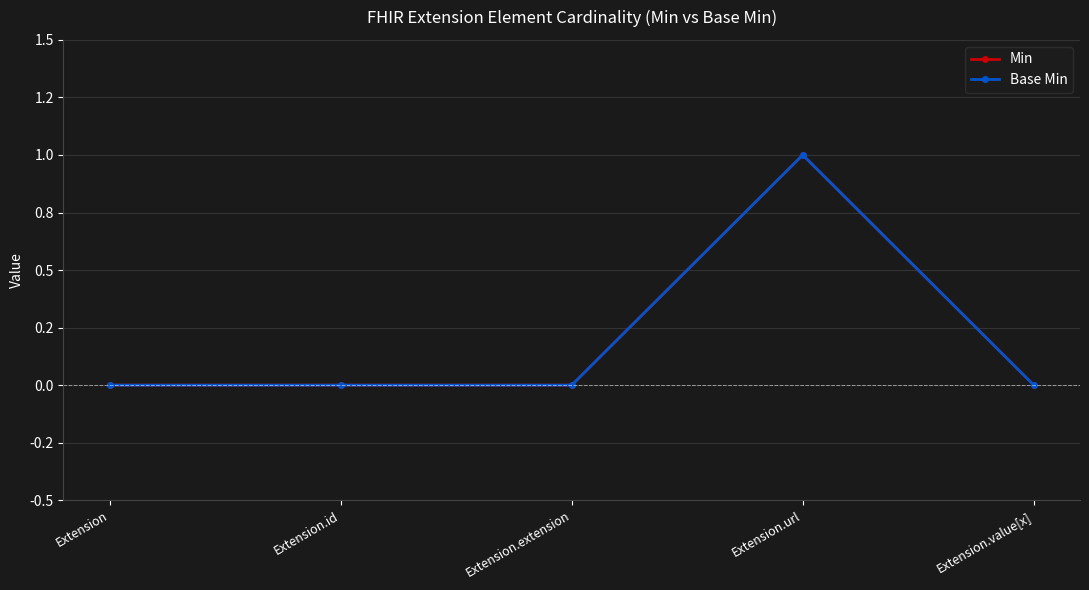

Does the chart have visible grid lines?

Yes